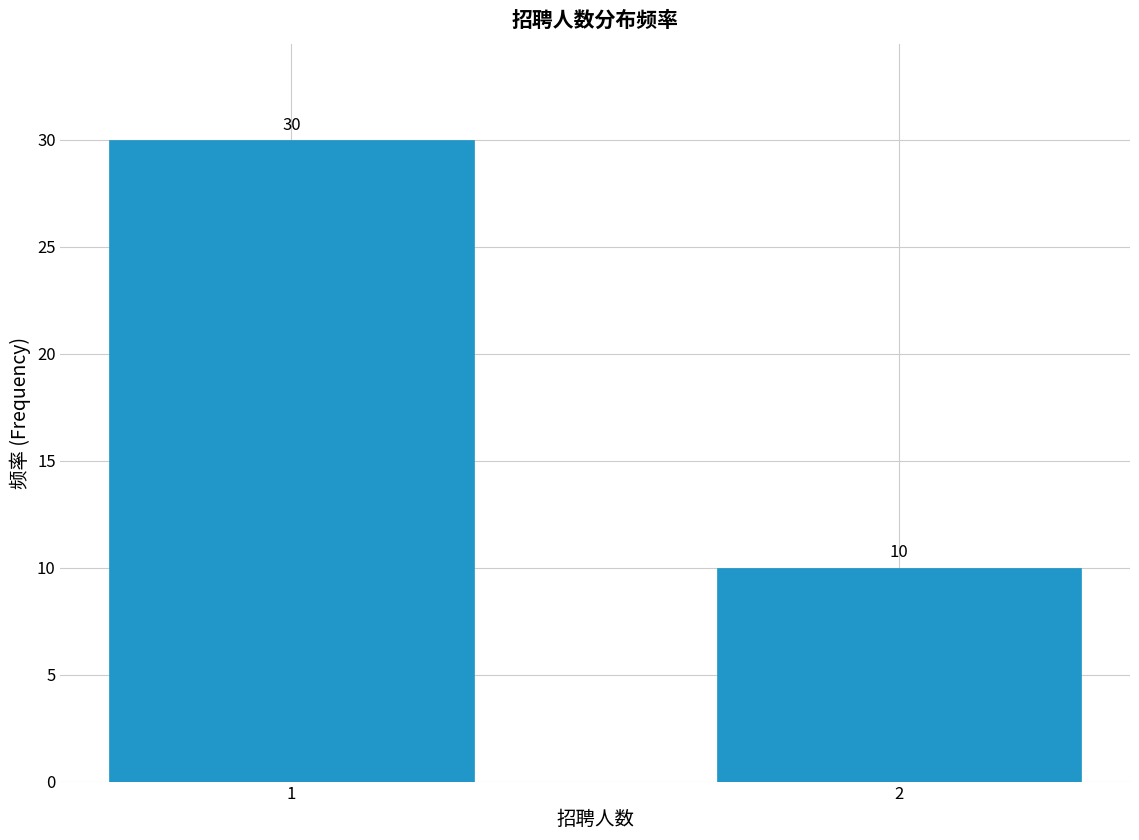

Reading left to right, extract all data points from this chart.

30	10